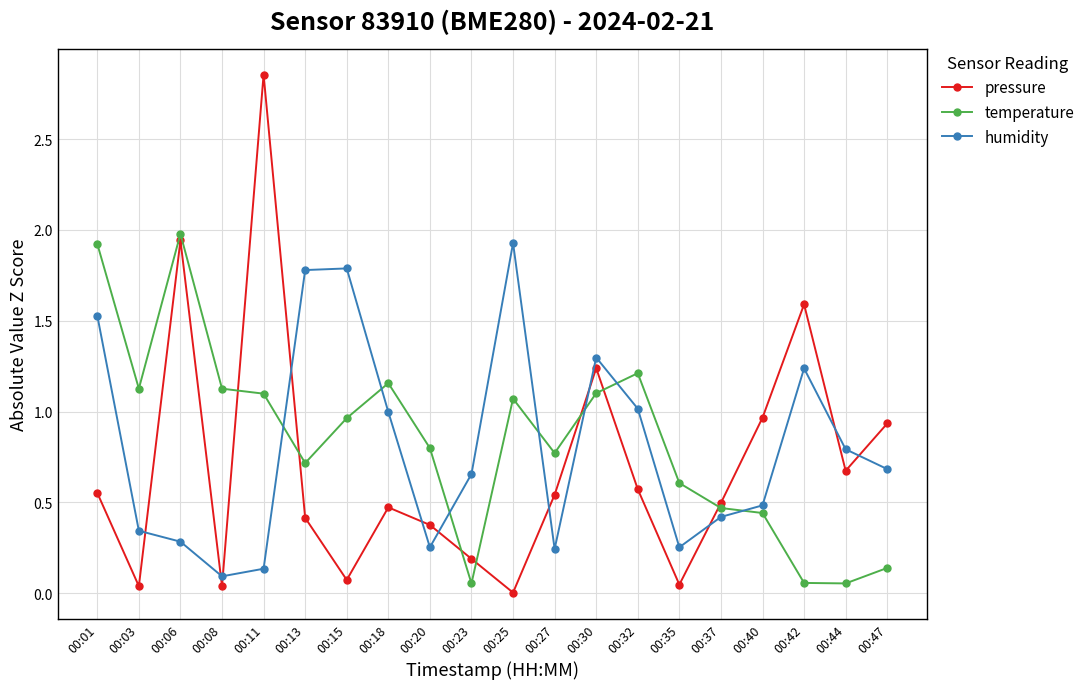

True or false: humidity and temperature intersect in this chart.

True